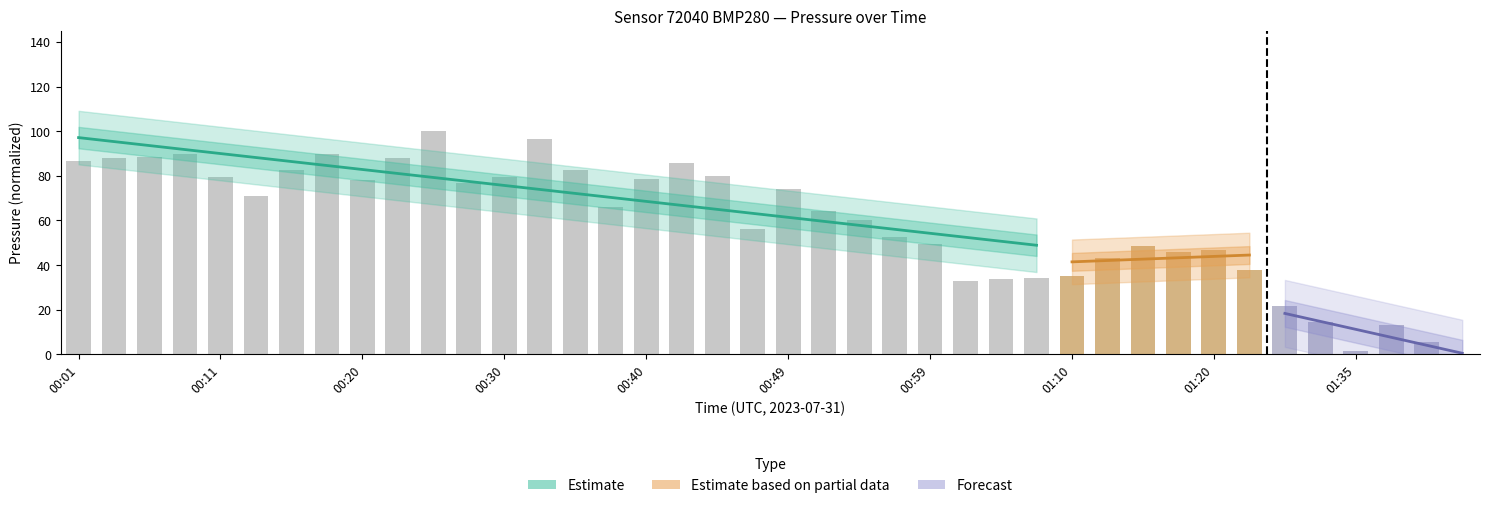

What is the average value?

59.0